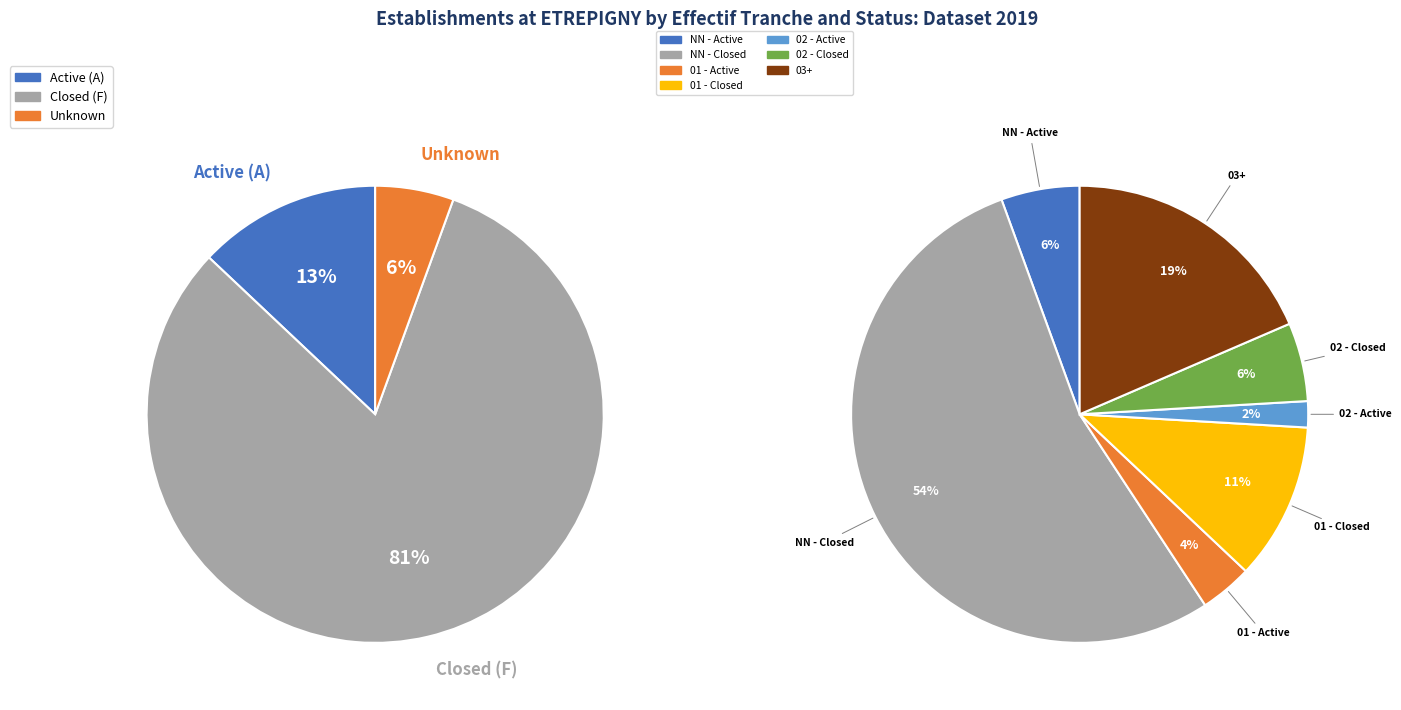

True or false: 02 accounts for 1% of the total.

False